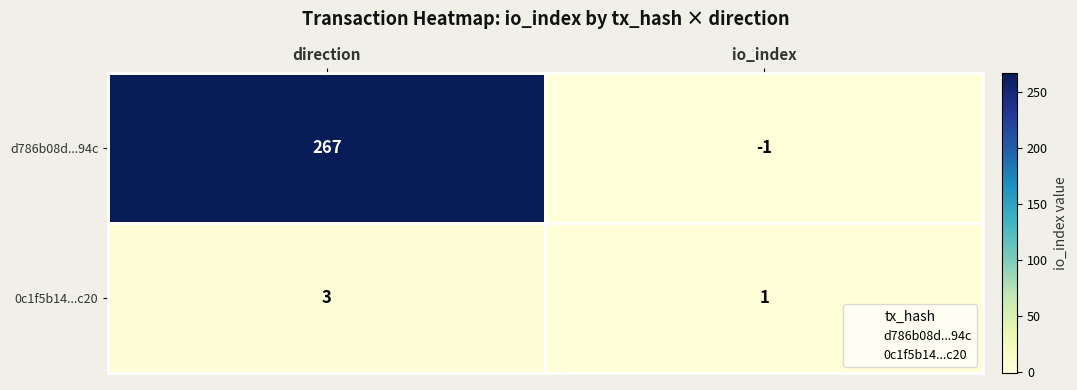

The d786b08d...94c series shows 447 at direction. True or false?

False